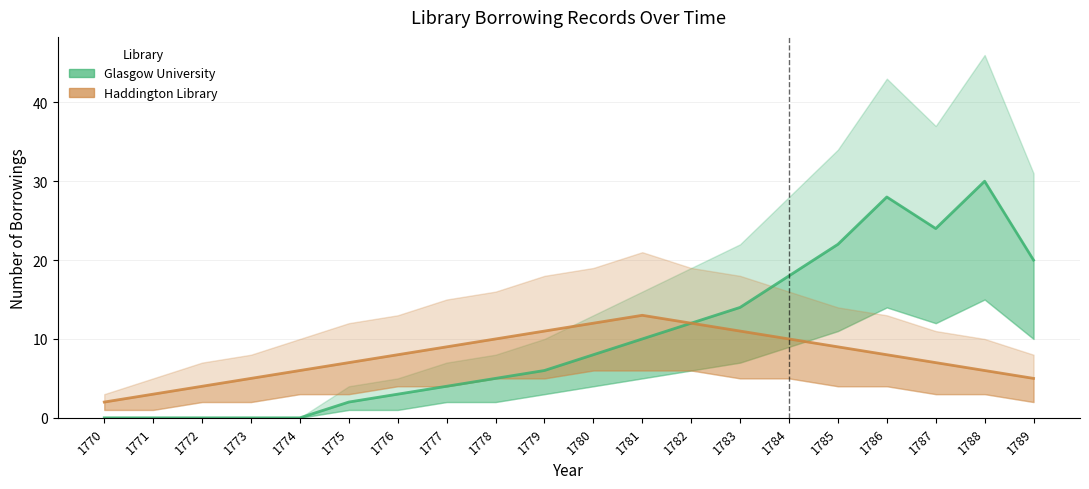

Which series has the largest total across all categories?

Glasgow University